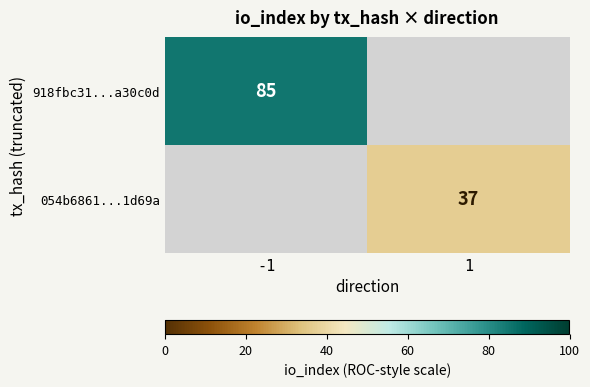

Rank the series by their average value, from highest to lowest.

918fbc31...a30c0d, 054b6861...1d69a